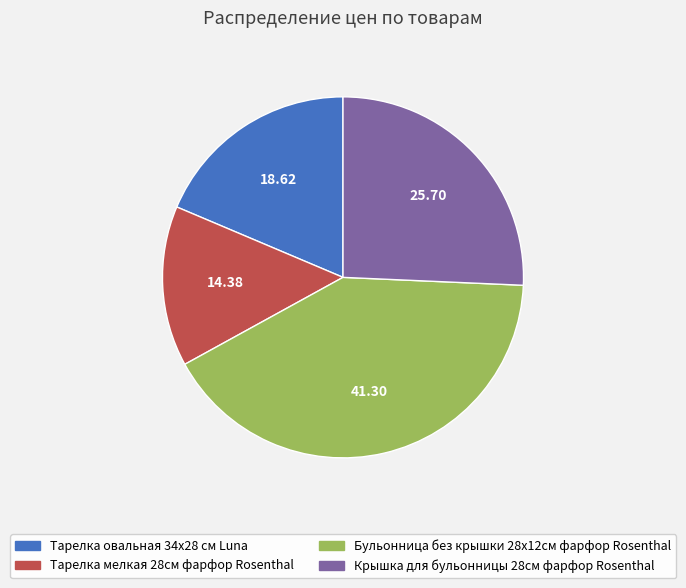

Is there any slice that represents more than half of the pie?

No